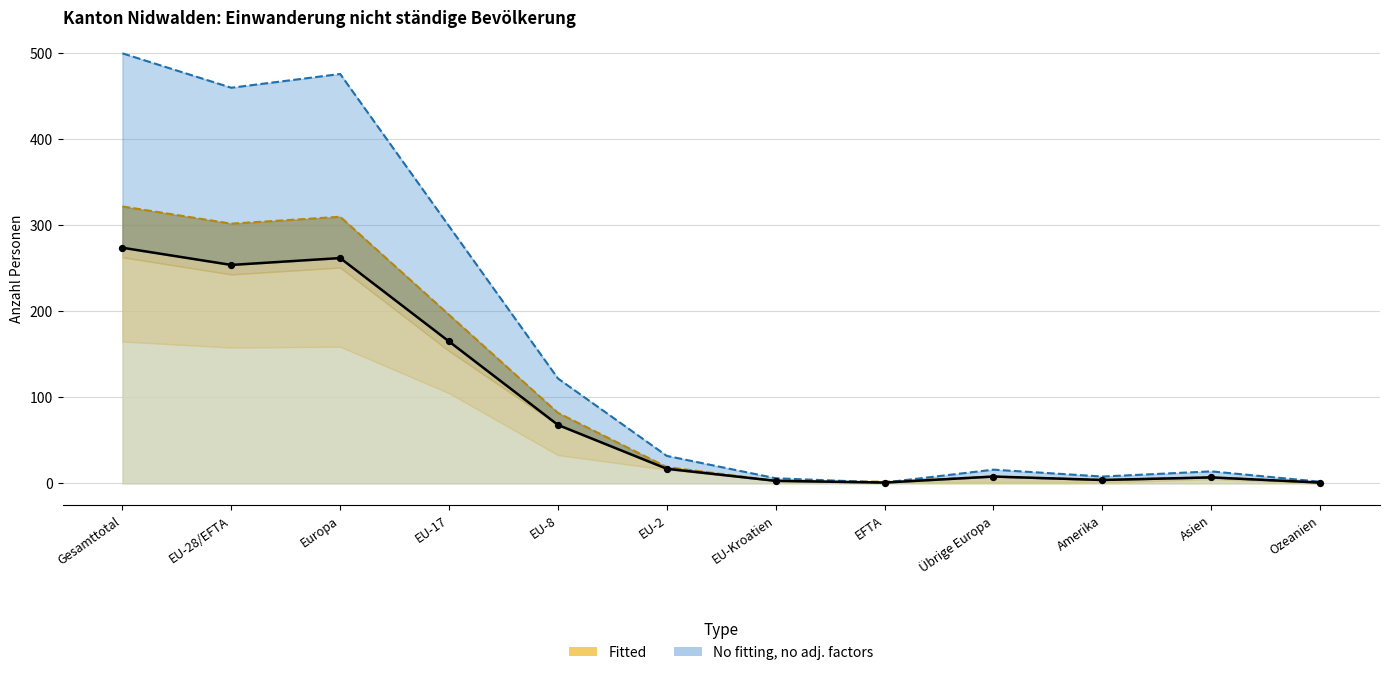

What is the total value across all series at Europa?

1048